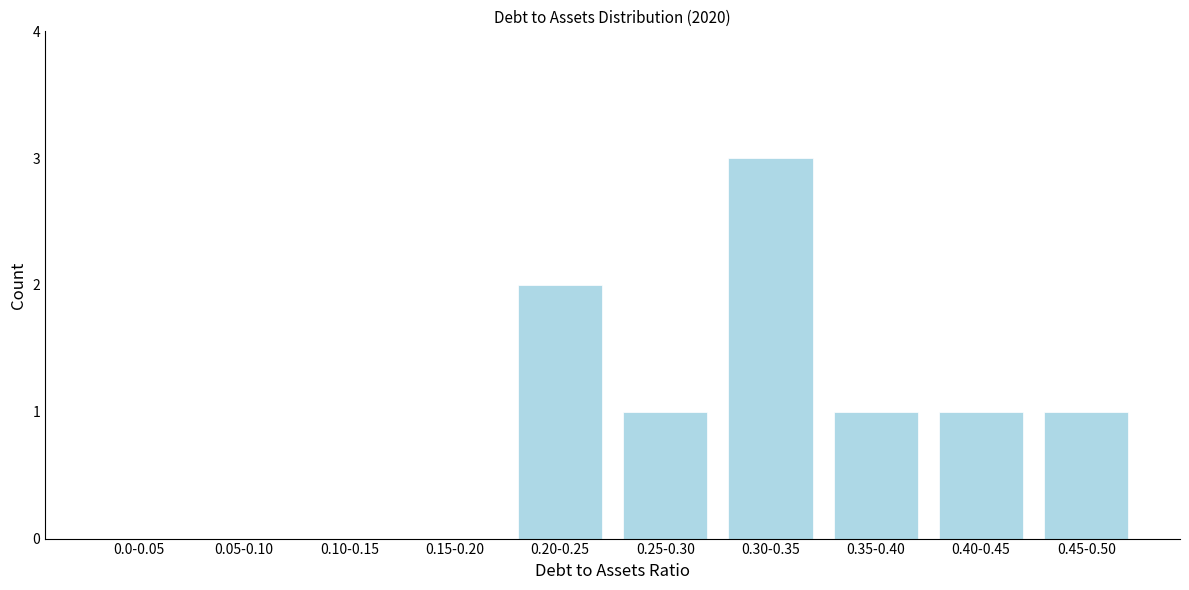

Reading right to left, extract all data points from this chart.

0.45-0.50=1	0.40-0.45=1	0.35-0.40=1	0.30-0.35=3	0.25-0.30=1	0.20-0.25=2	0.15-0.20=0	0.10-0.15=0	0.05-0.10=0	0.0-0.05=0